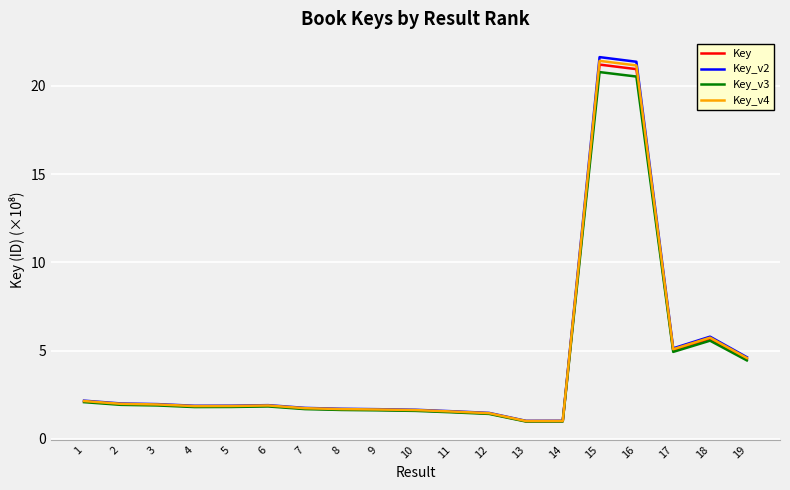

Which series has the largest range (max minus min)?

Key_v2